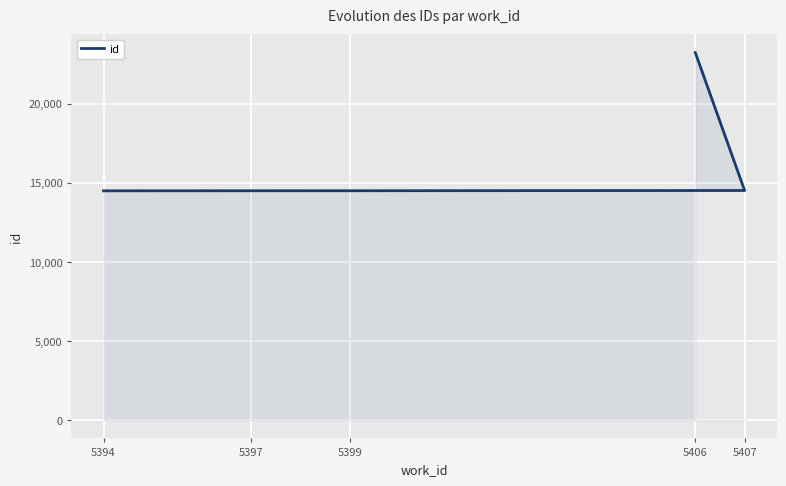

What is the difference between the maximum and minimum values?

8736